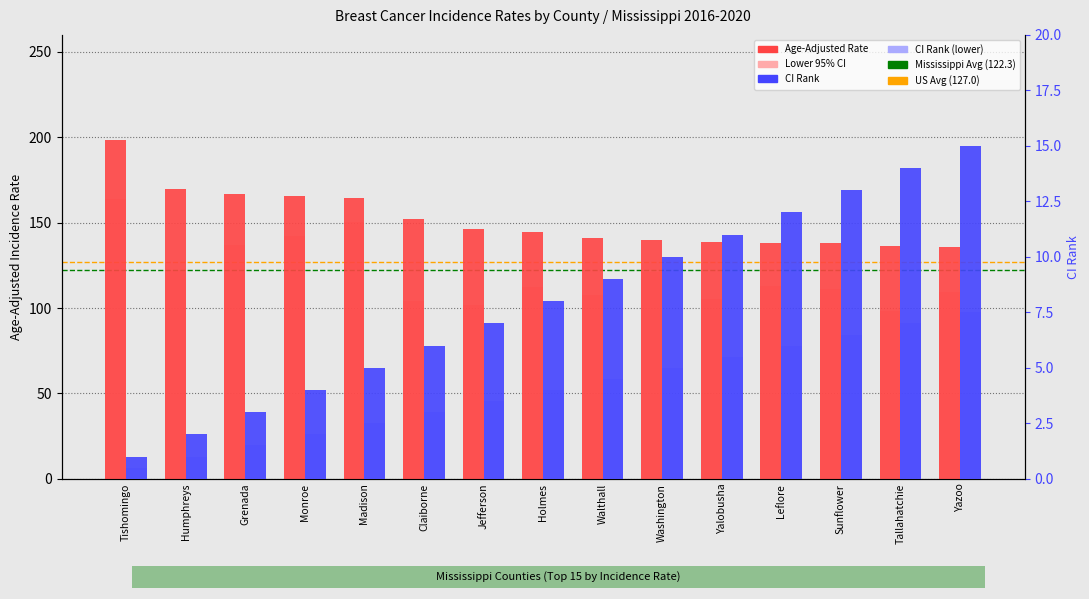

What is the maximum value for CI Rank?

15.0